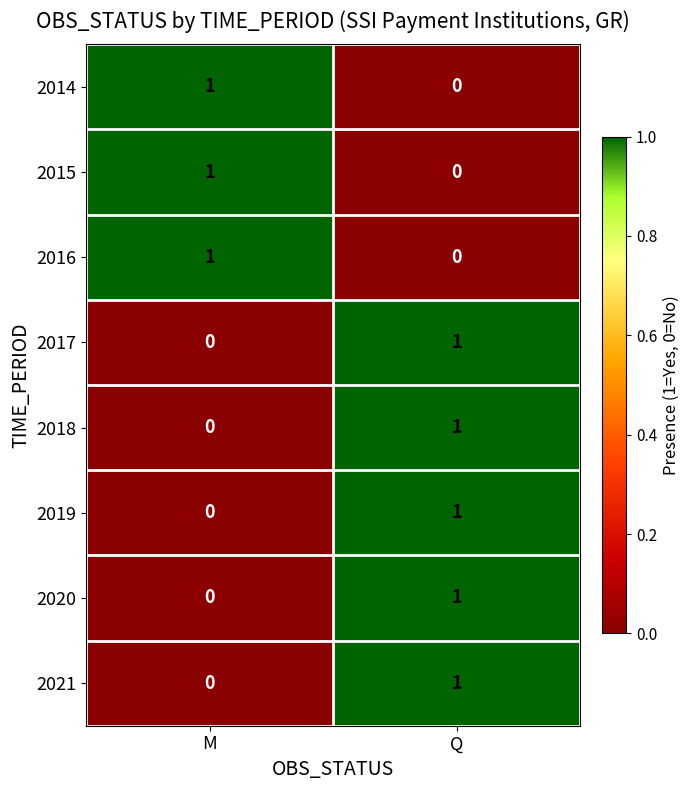

What is the total value across all series at M?

3